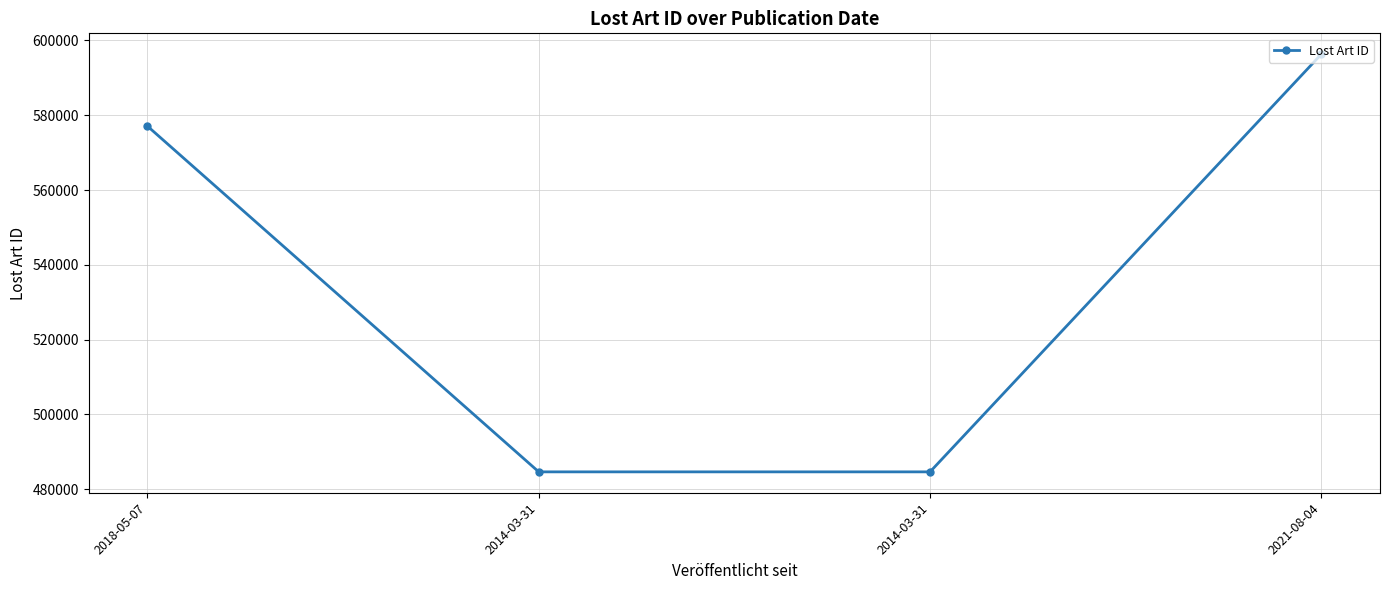

What value does the data have at 2018-05-07?

577079